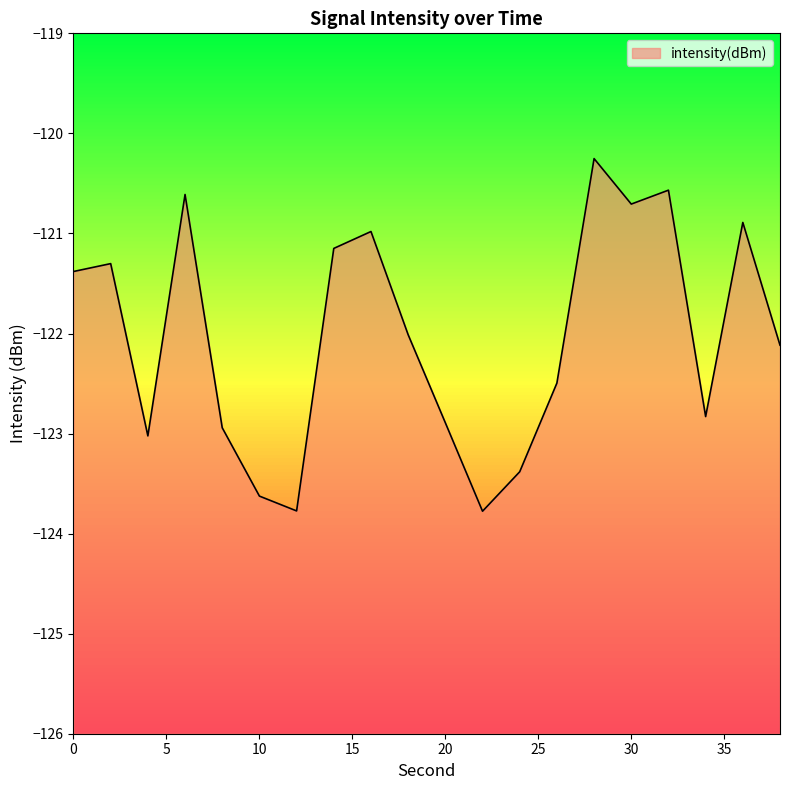

True or false: the data shows -190.5 at 16.

False